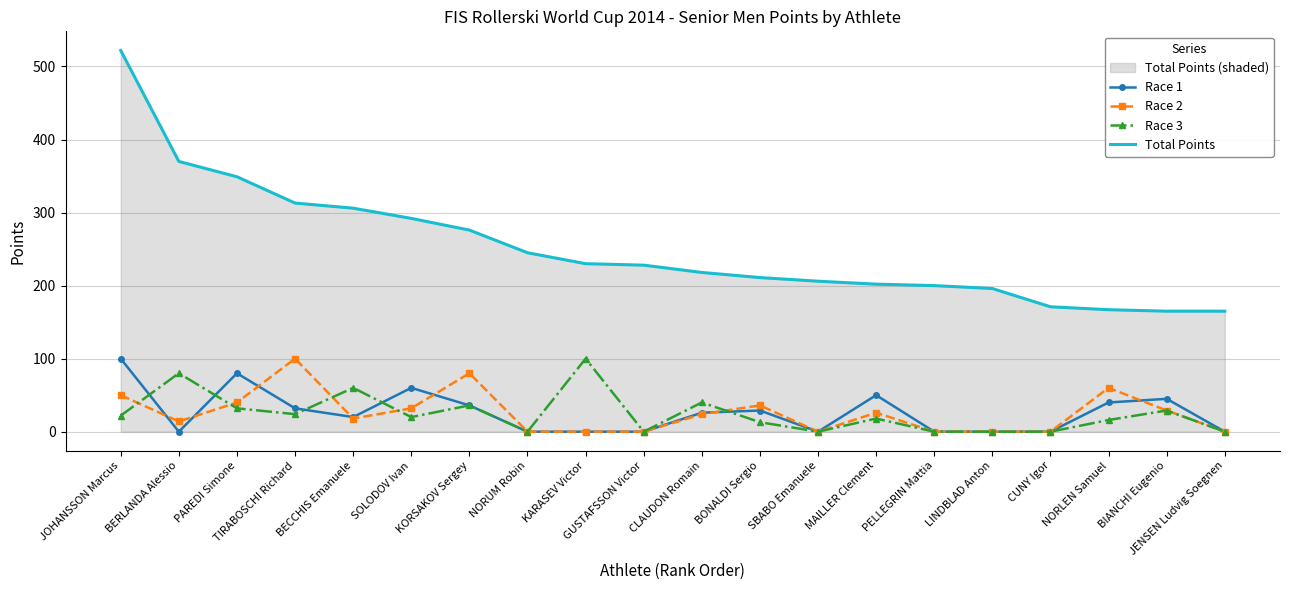

List the series in order of their peak value, highest first.

Total Points, Race 1, Race 2, Race 3